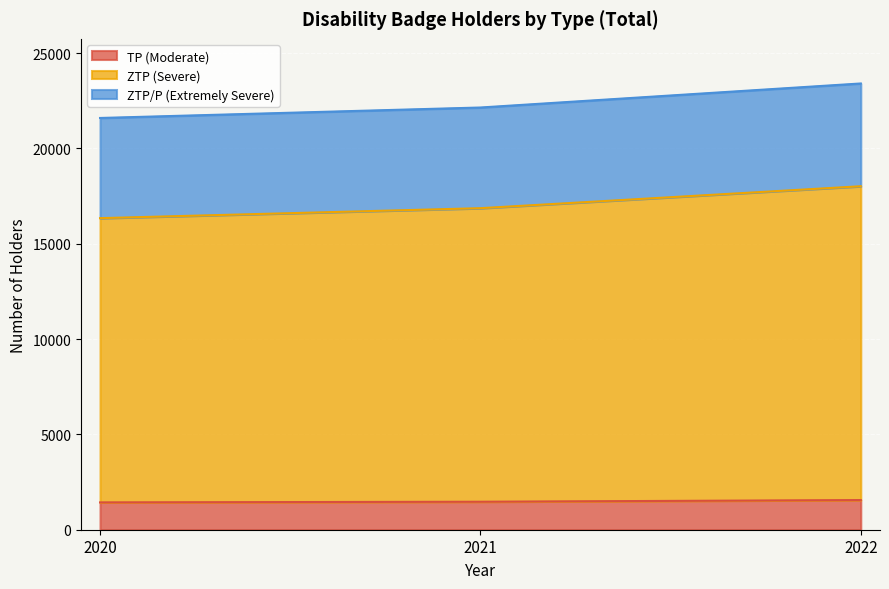

At which label does ZTP (Severe) reach its peak?

2022